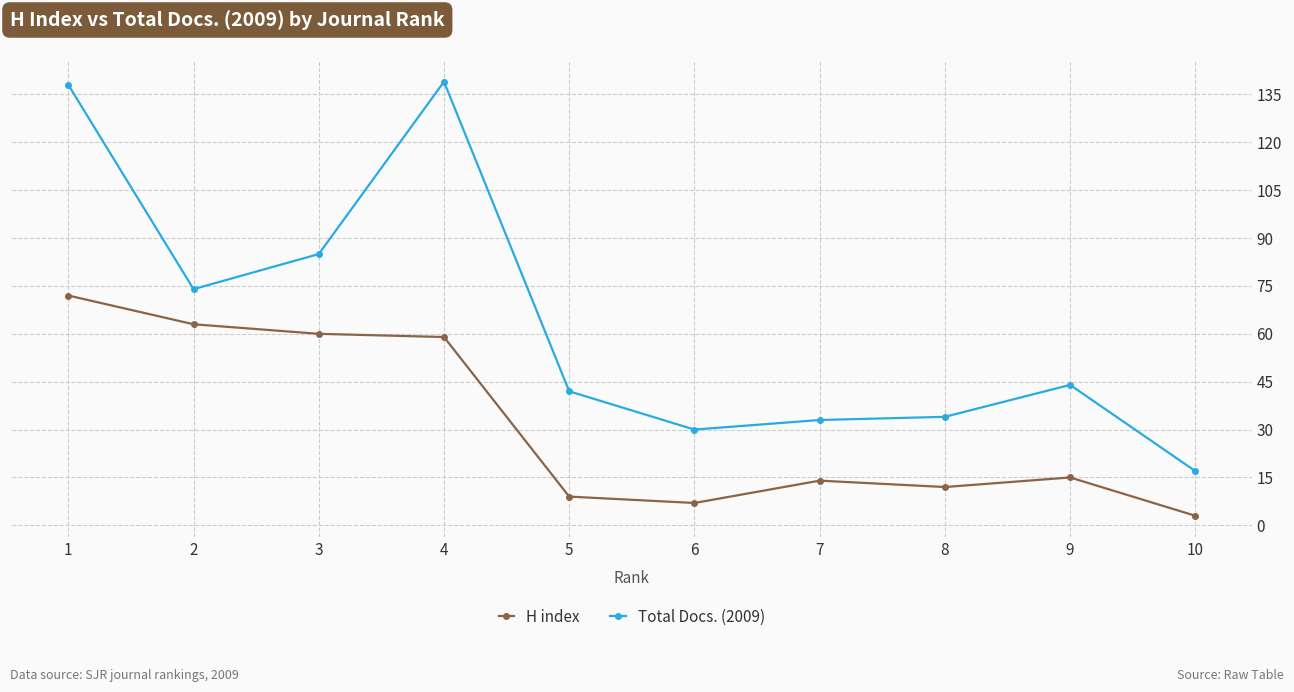

What is the highest value of the Total Docs. (2009) series?

139